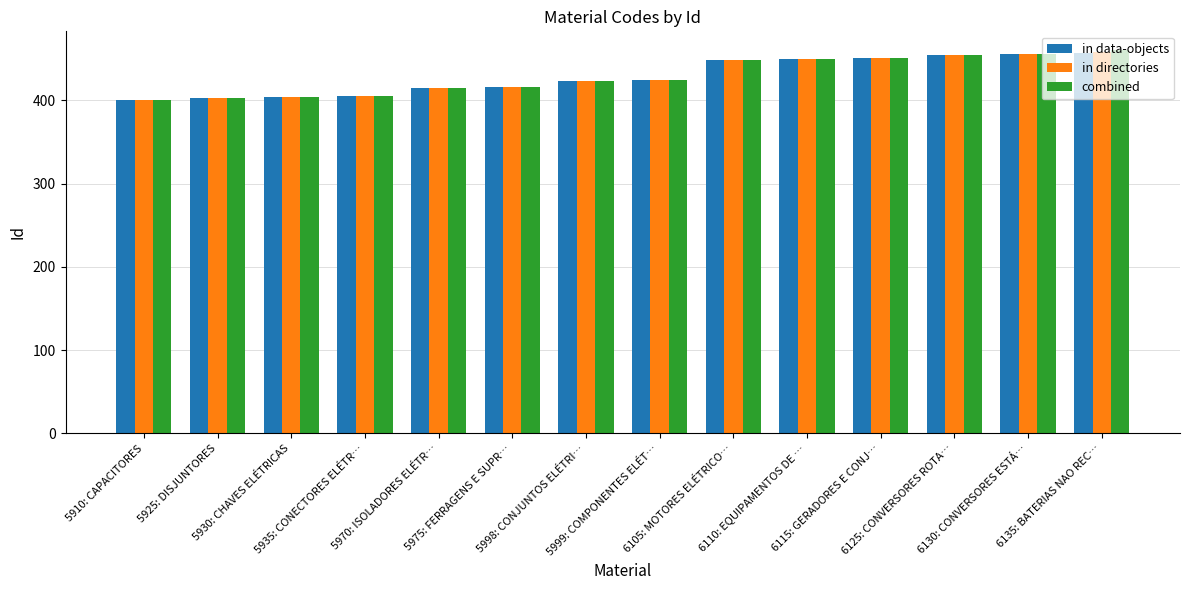

What is the difference between the highest and lowest values at 6135: BATERIAS NAO REC…?

3